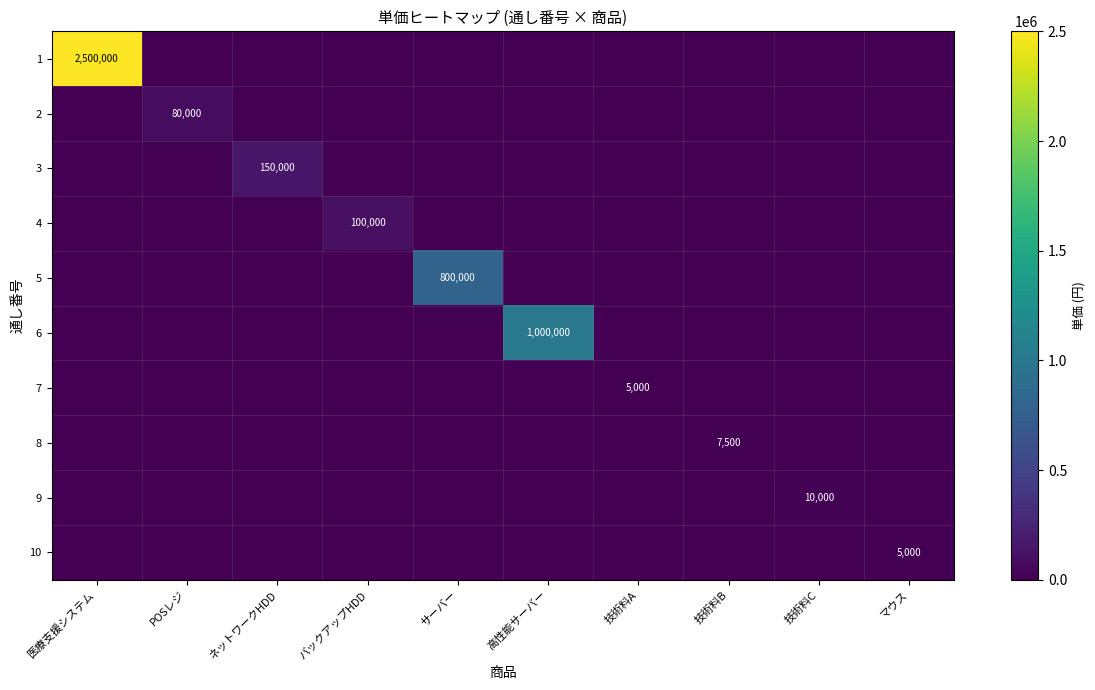

List the series in order of their peak value, lowest first.

7, 10, 8, 9, 2, 4, 3, 5, 6, 1